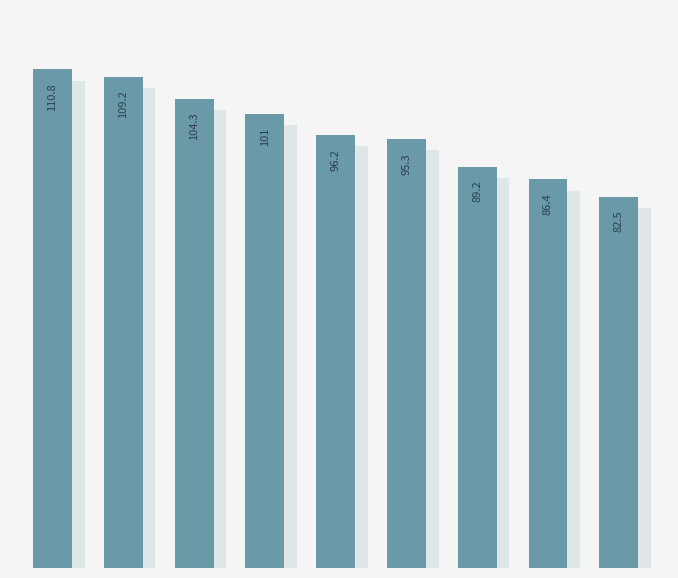

What is the greatest value displayed?

110.8